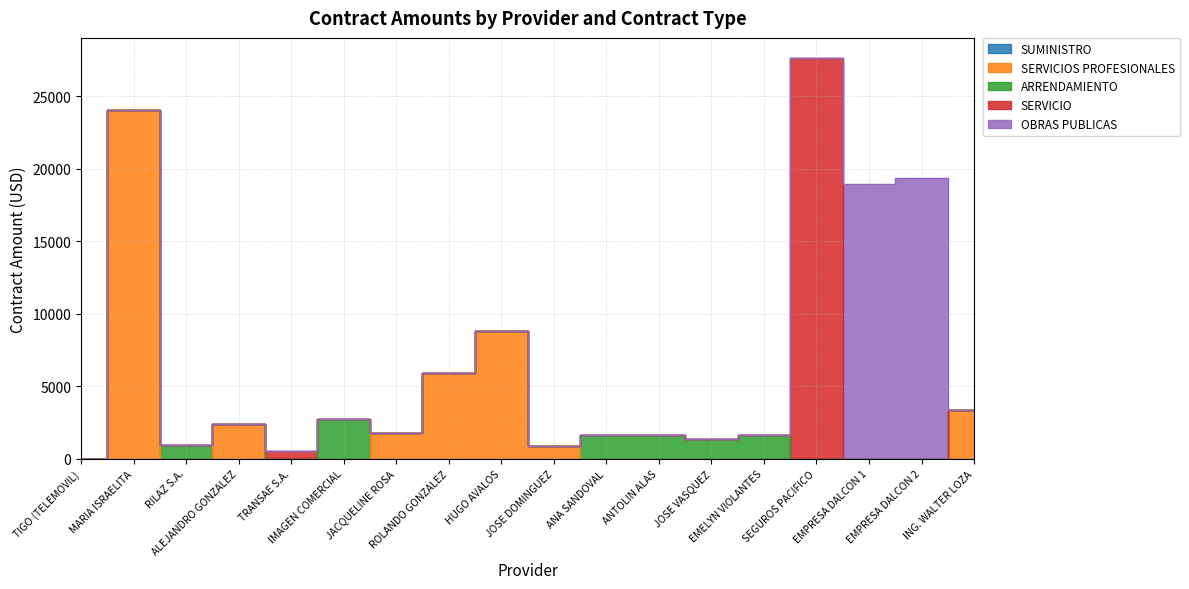

What are all the series names shown in the legend?

SUMINISTRO, SERVICIOS PROFESIONALES, ARRENDAMIENTO, SERVICIO, OBRAS PUBLICAS